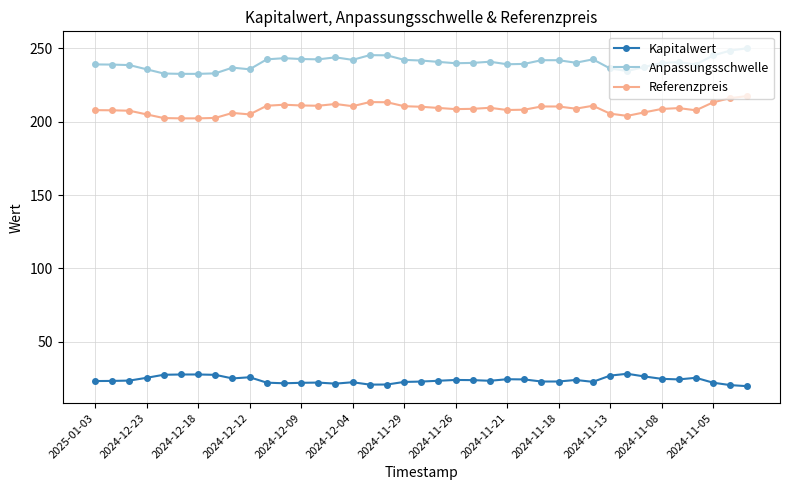

What is the difference between the second highest and second lowest values in the Anpassungsschwelle series?

15.9